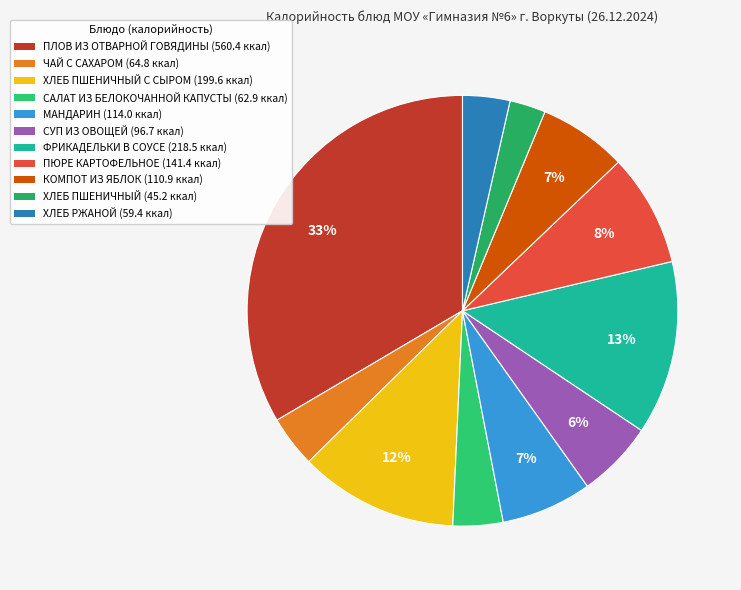

How many segments does this pie chart have?

11